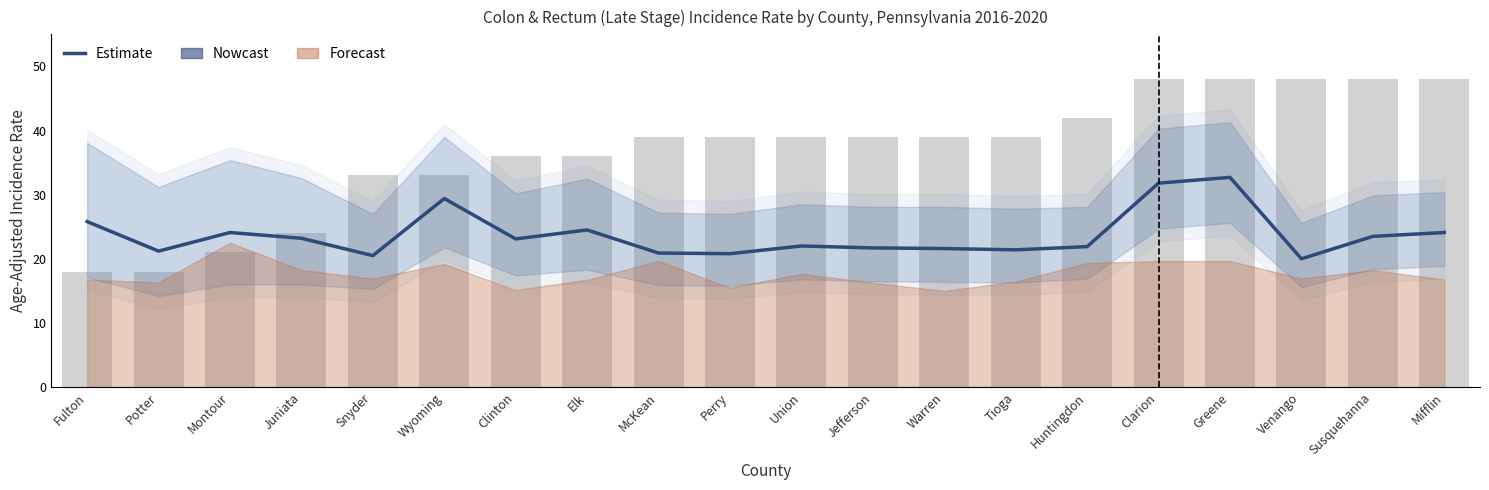

The value of Nowcast at Snyder is 20.5. True or false?

True